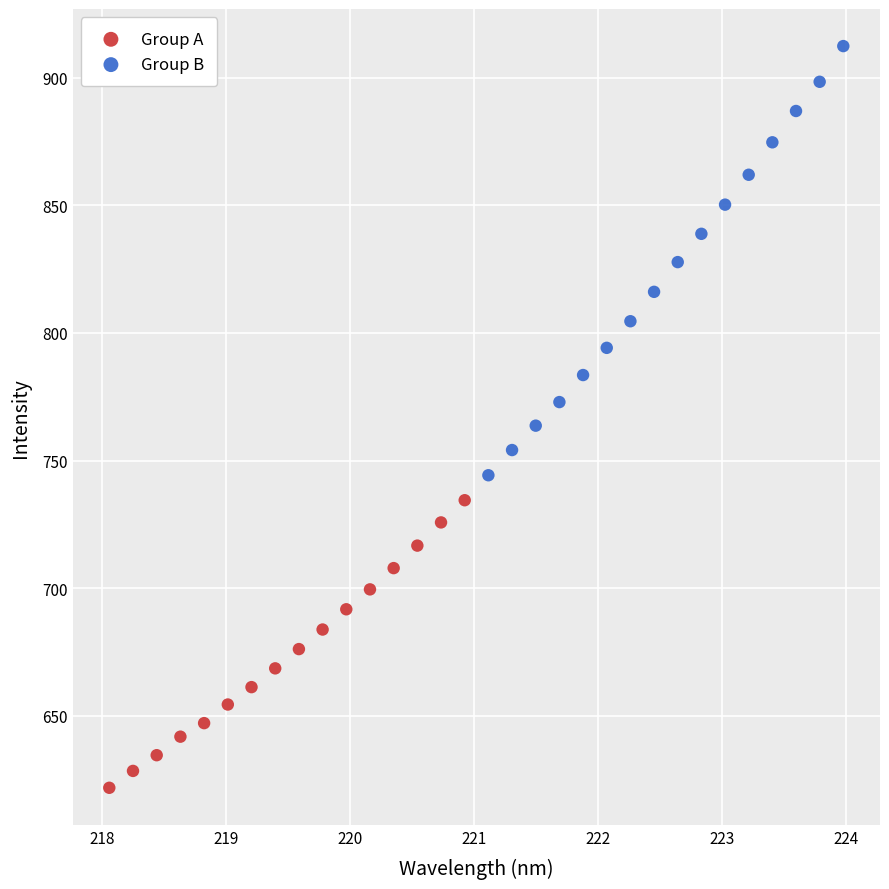

Which series contains the lowest Y value?

Group A